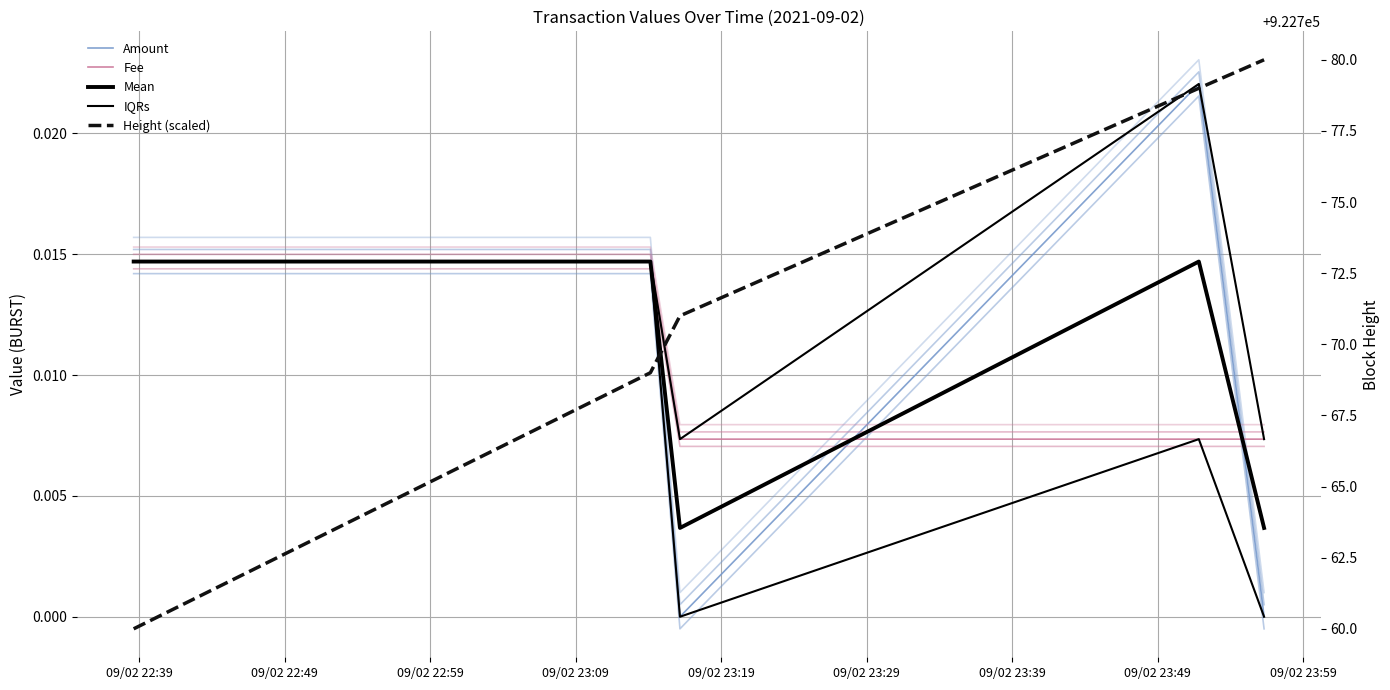

What position from the left is 09/02 23:09?

4